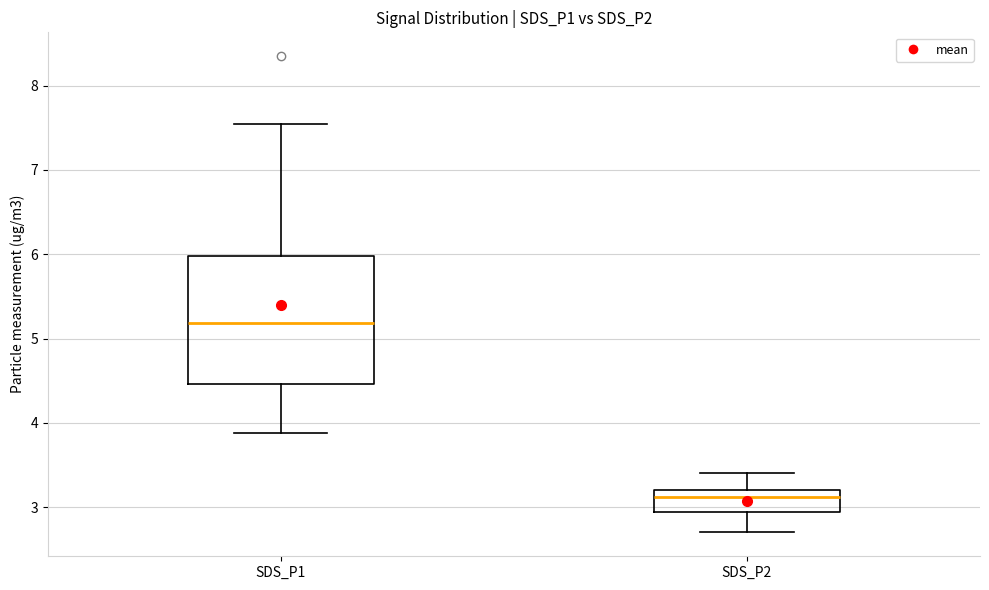

Which box has the highest median line?

SDS_P1